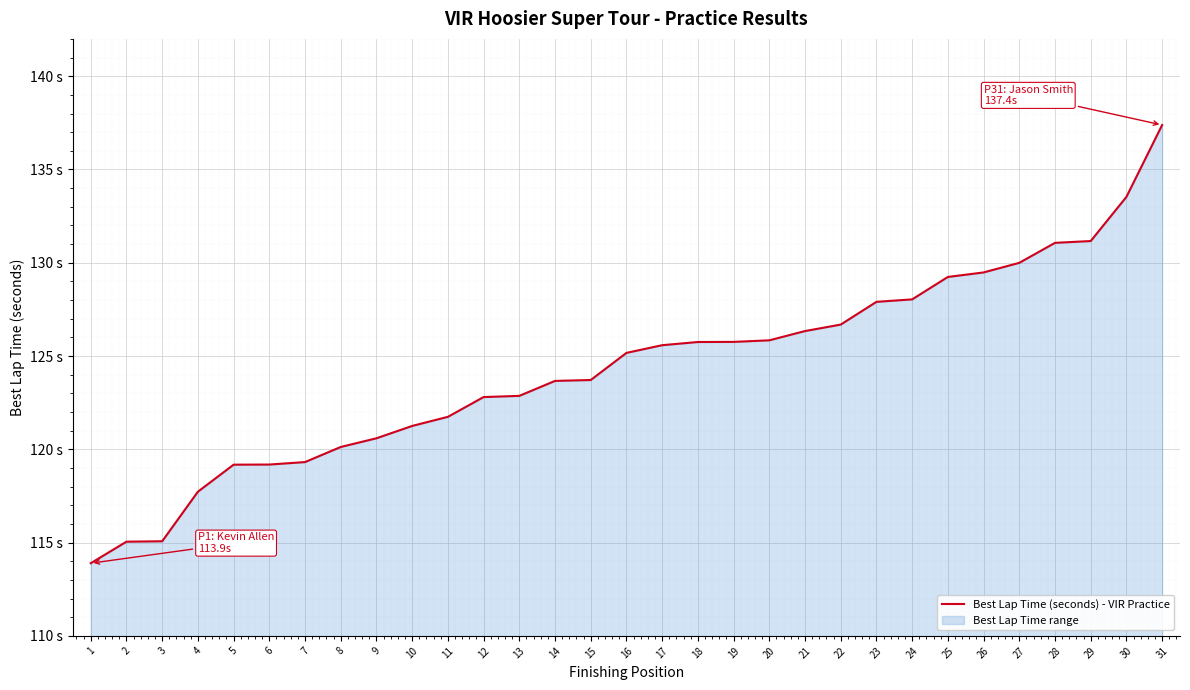

What is the greatest value displayed?

137.4